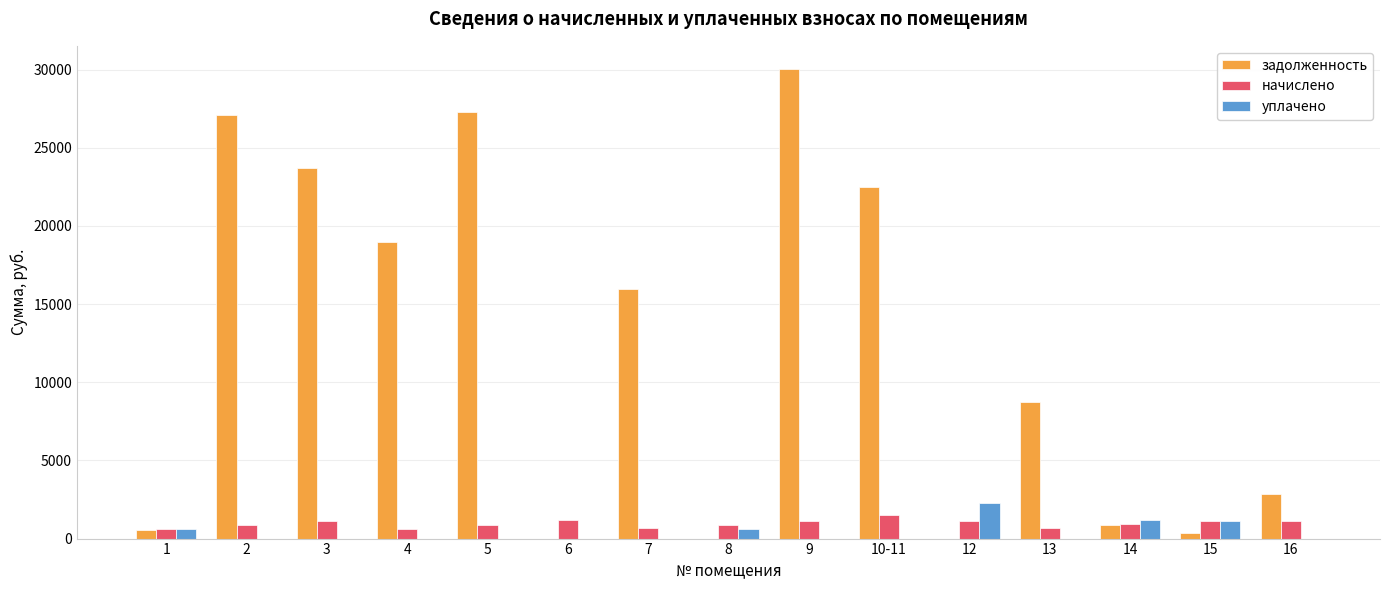

What is the sum of the задолженность values at 12 and 7?

15989.2